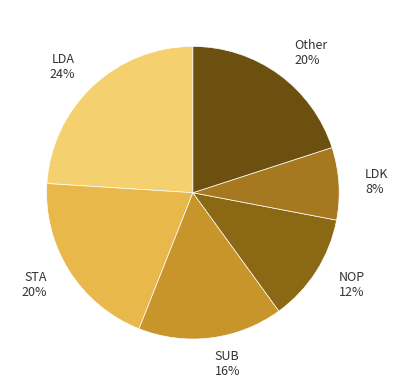

Which category has the smallest portion of the pie?

LDK 8%